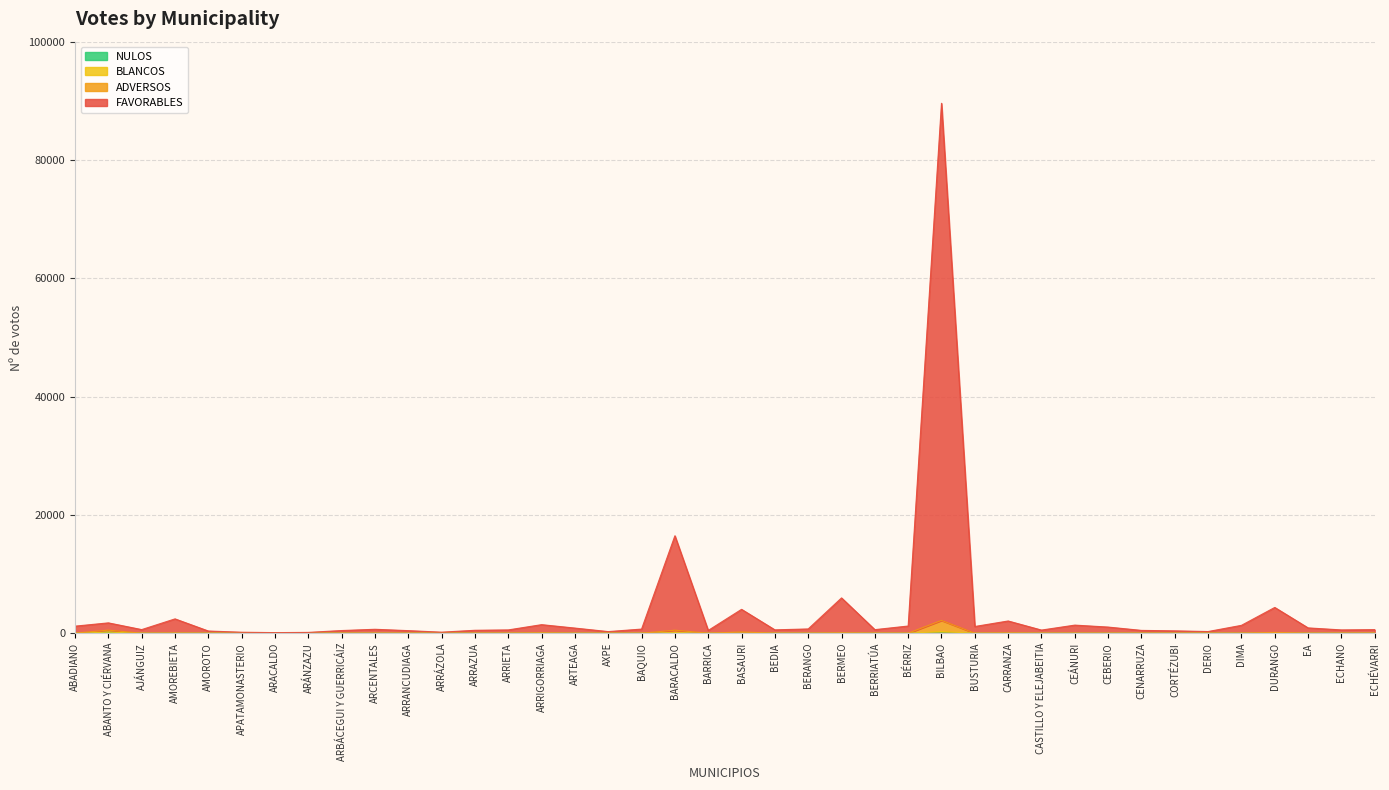

Which series has the widest spread of values?

FAVORABLES